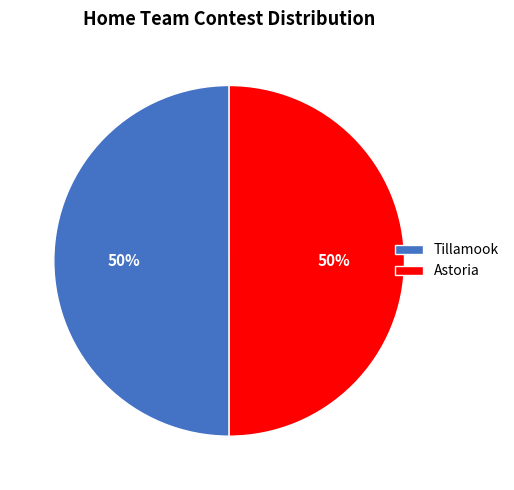

To the nearest percent, what portion does Astoria represent?

50%